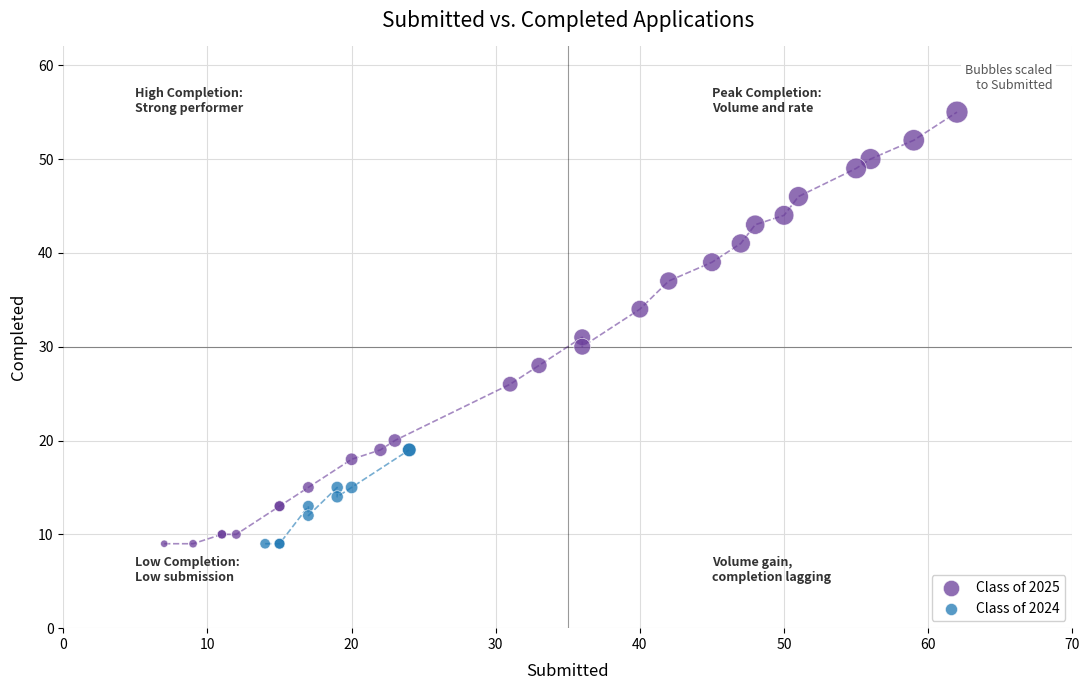

Which series has the widest spread of Y values?

Class of 2025